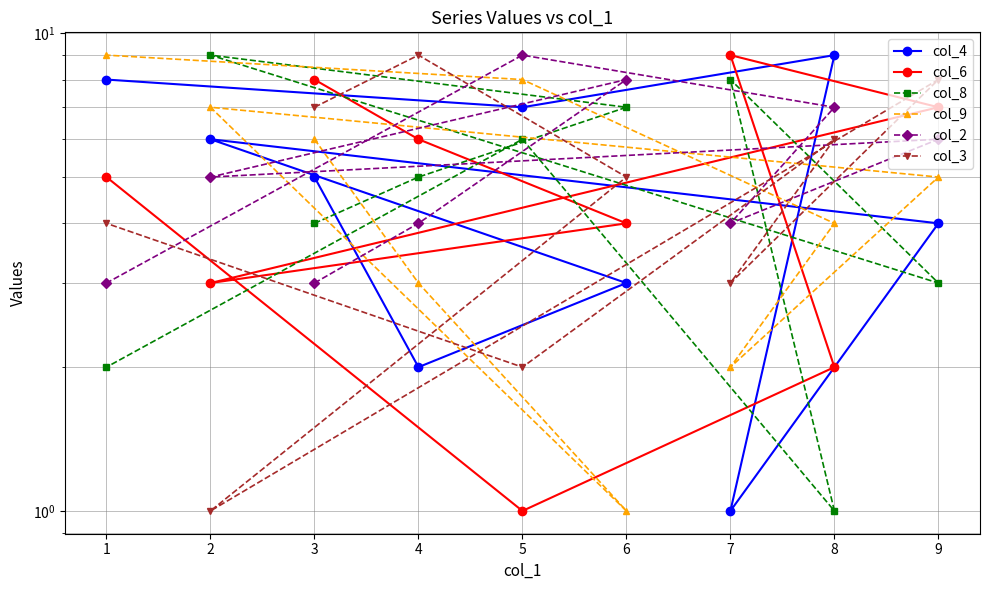

What is the maximum value for col_6?

9